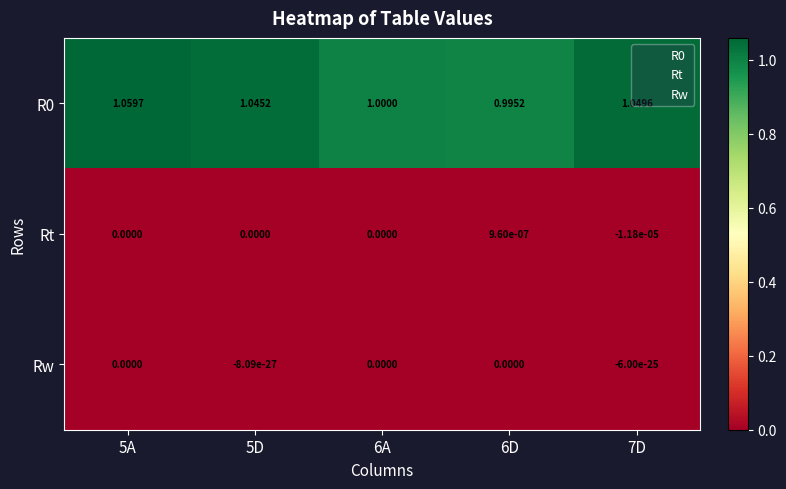

At which category is the sum across all series the highest?

5A